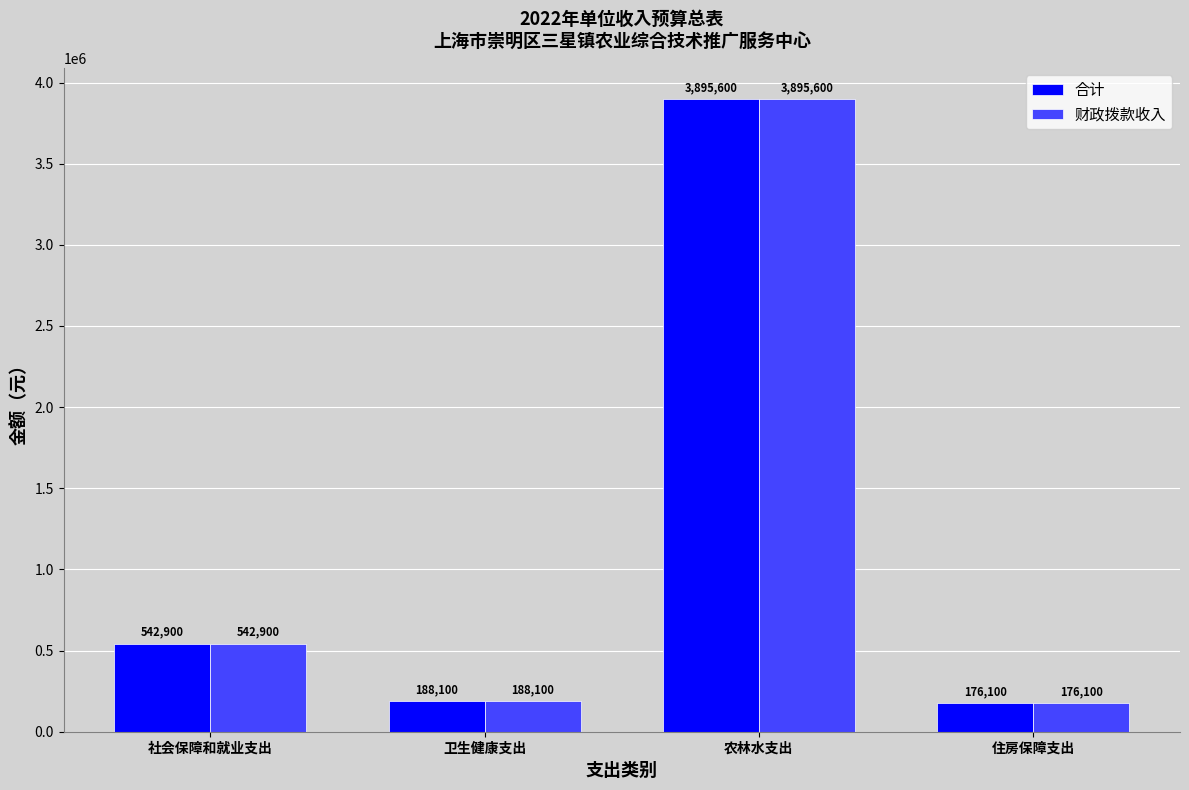

What is the label of the 1st bar from the left?

社会保障和就业支出